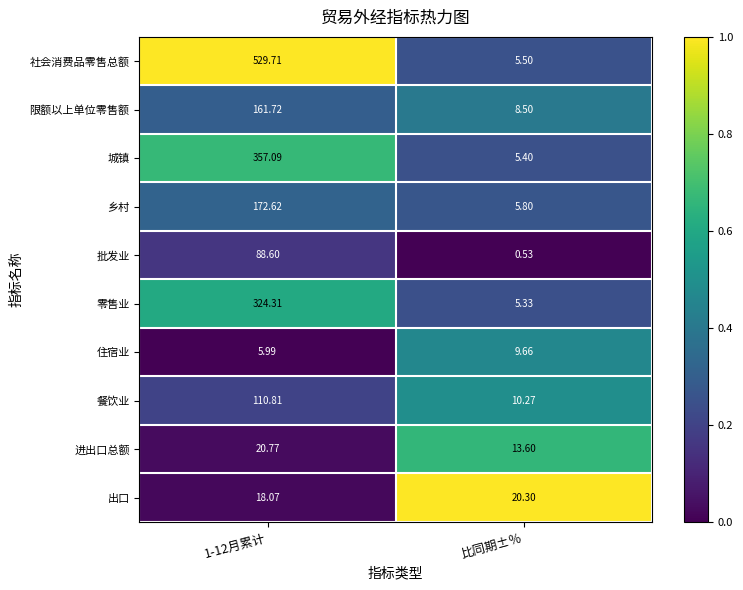

Which series has the largest range (max minus min)?

社会消费品零售总额